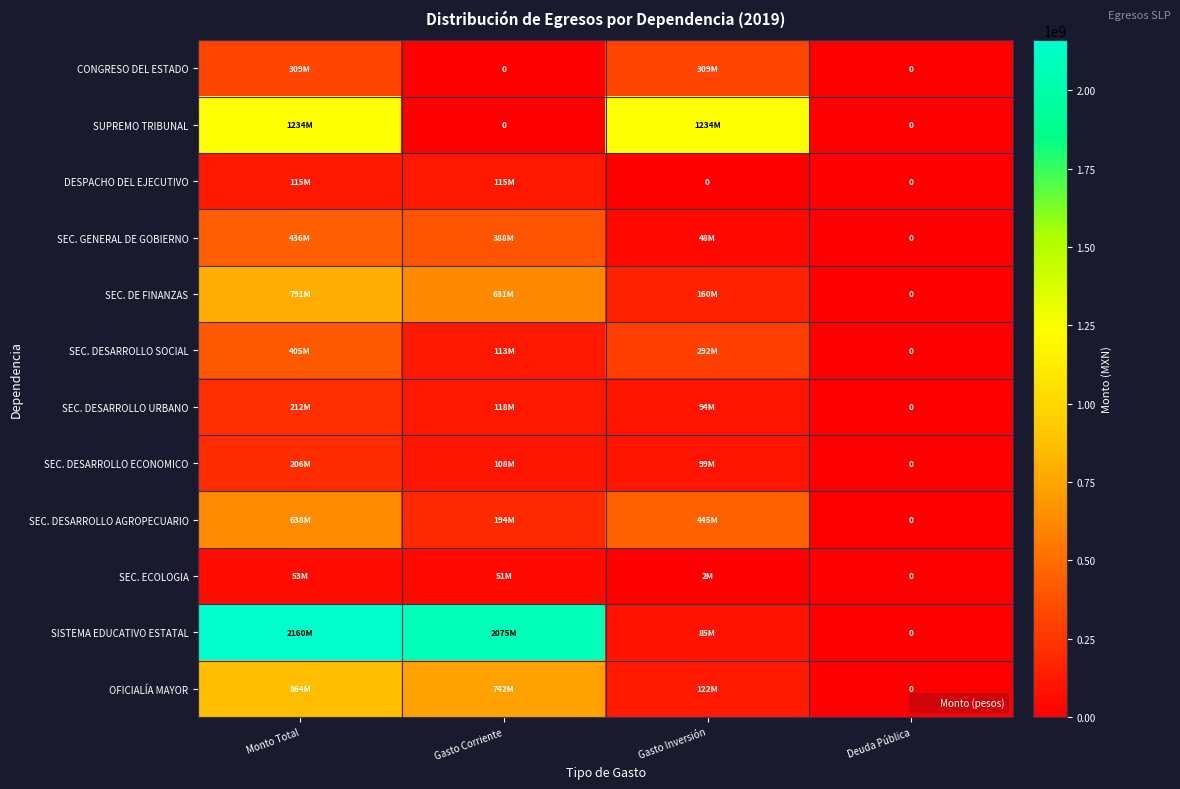

Which series has the widest spread of values?

SISTEMA EDUCATIVO ESTATAL